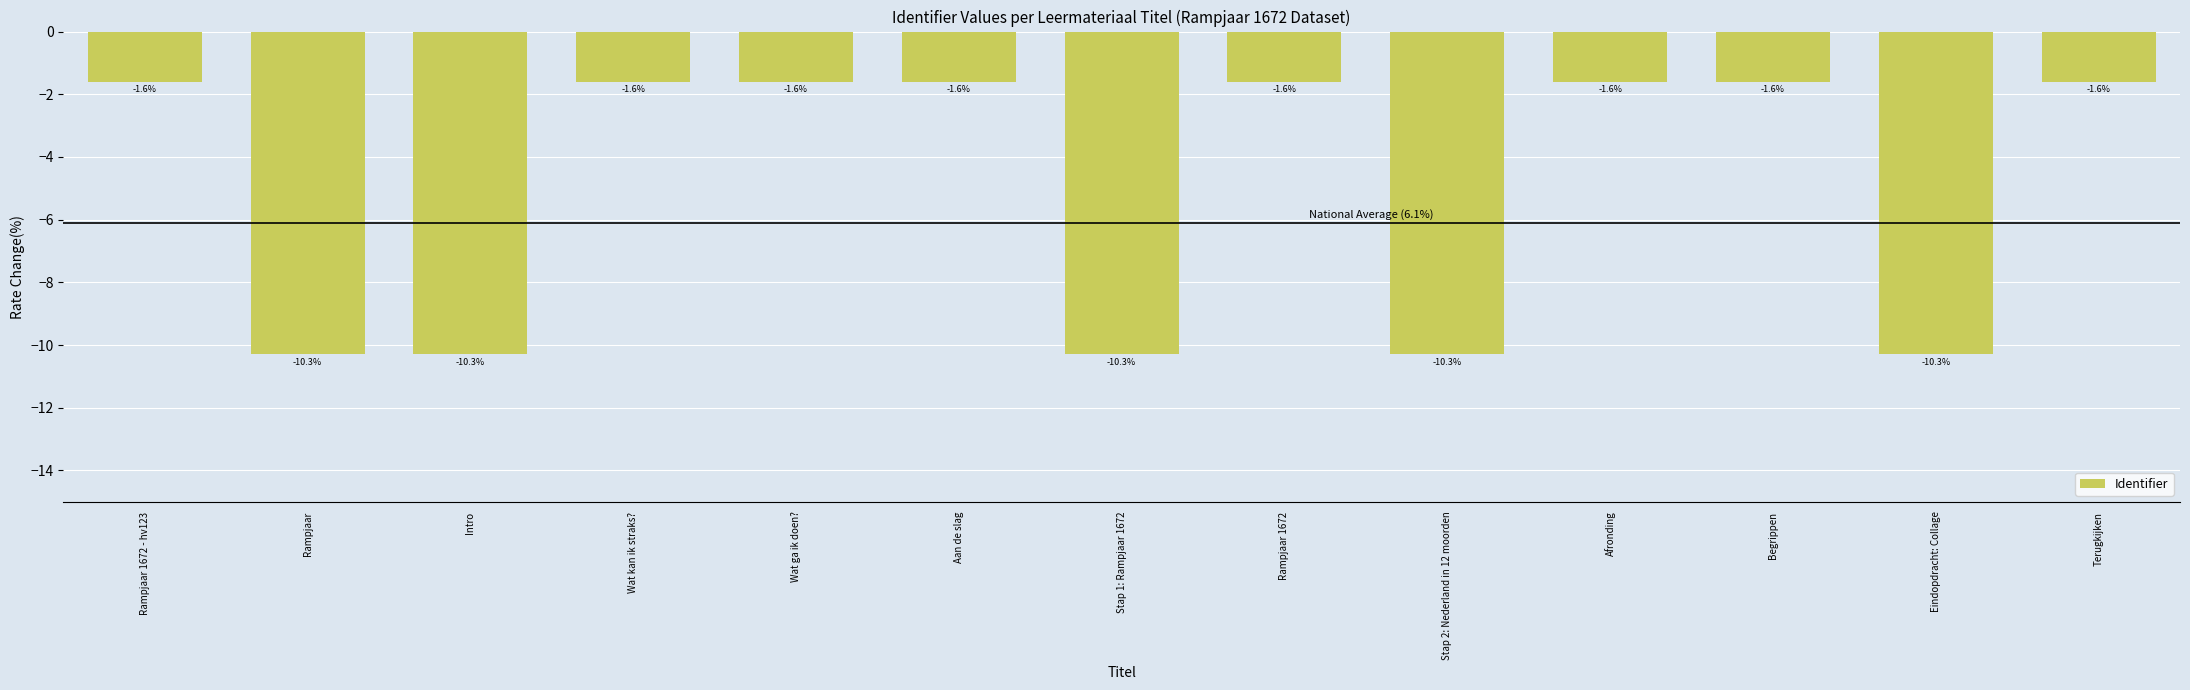

How many data points does each series have?

13